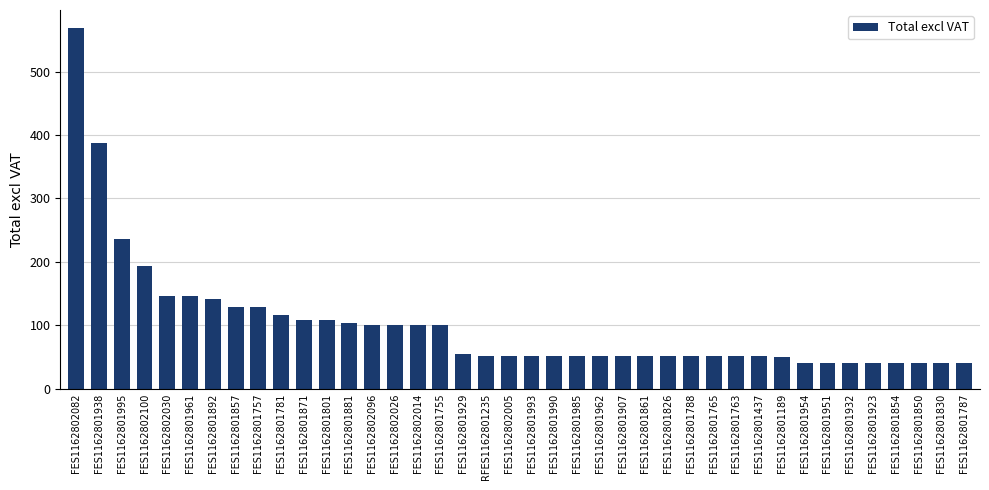

At which label does the data first exceed 51?

FES1162802082